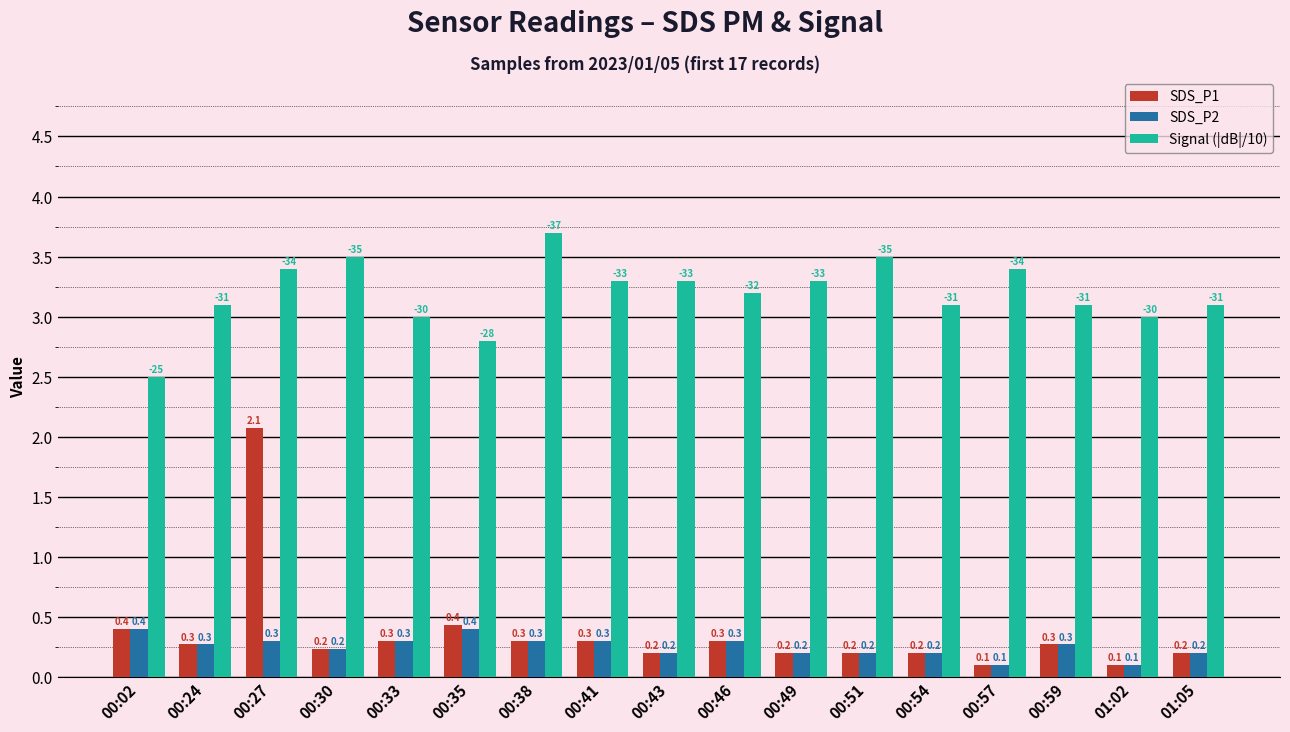

What is the spread (max minus min) of values at 00:38?

3.4